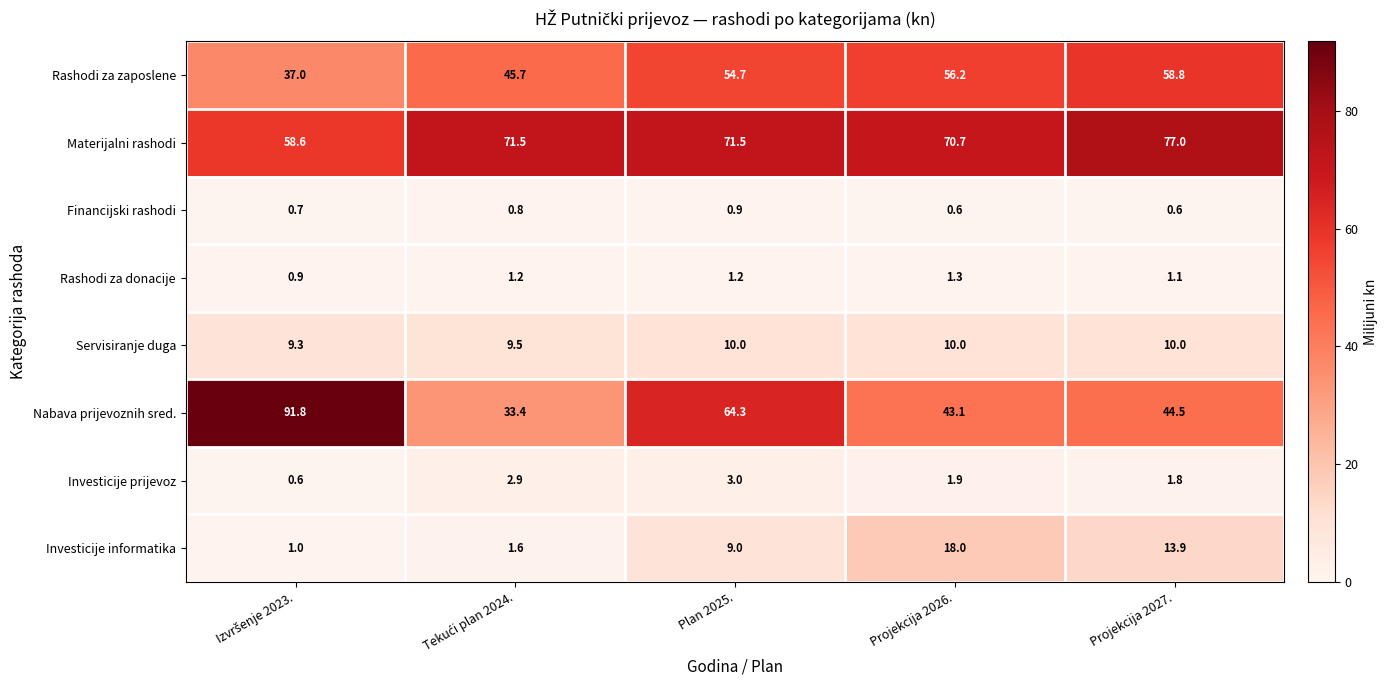

Read the Materijalni rashodi value at Projekcija 2027..

77.0